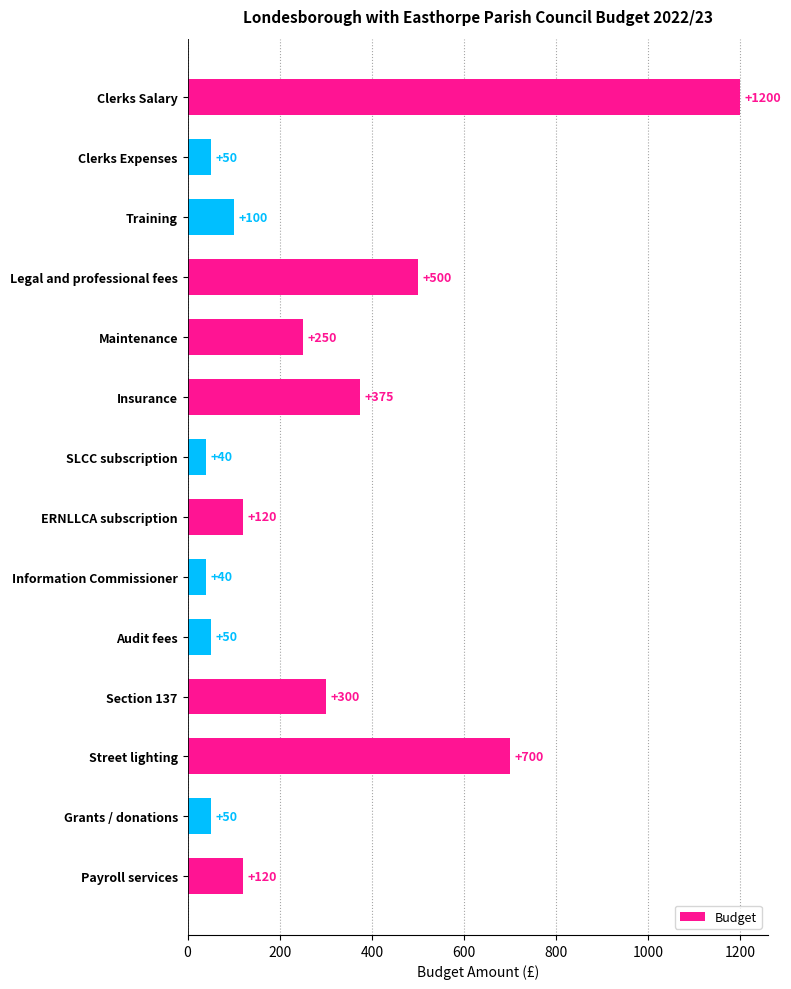

Where is the data nearest to the value 620?

Street lighting